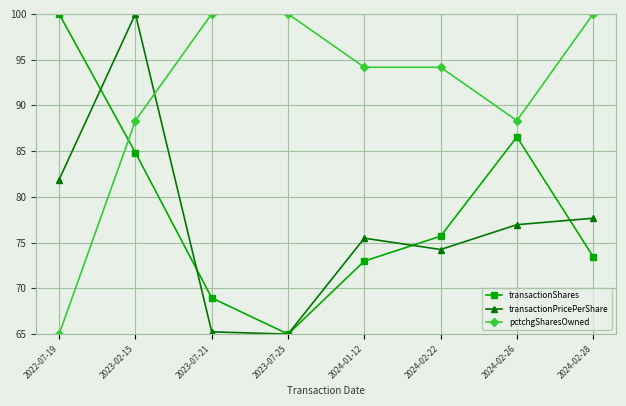

True or false: transactionPricePerShare and pctchgSharesOwned intersect in this chart.

True